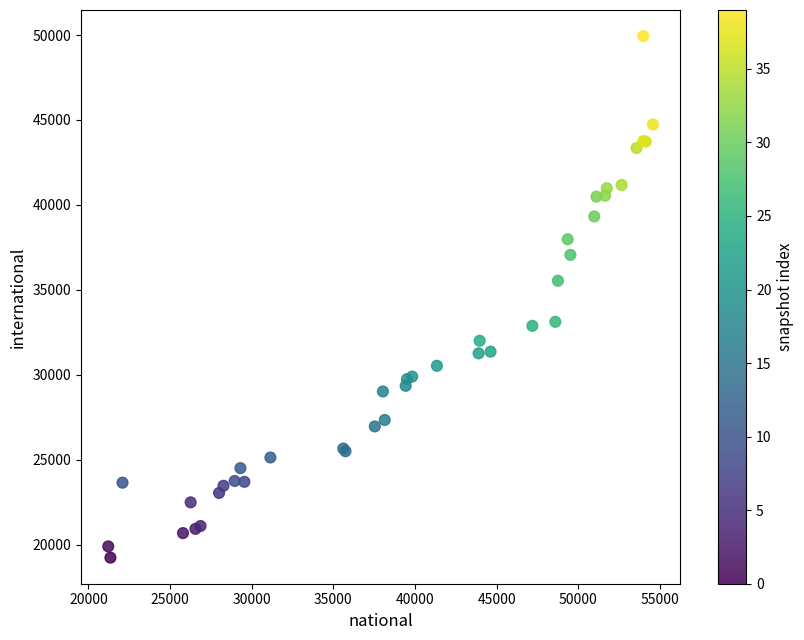

What Y value in the scatter plot is closest to 34591?

35539